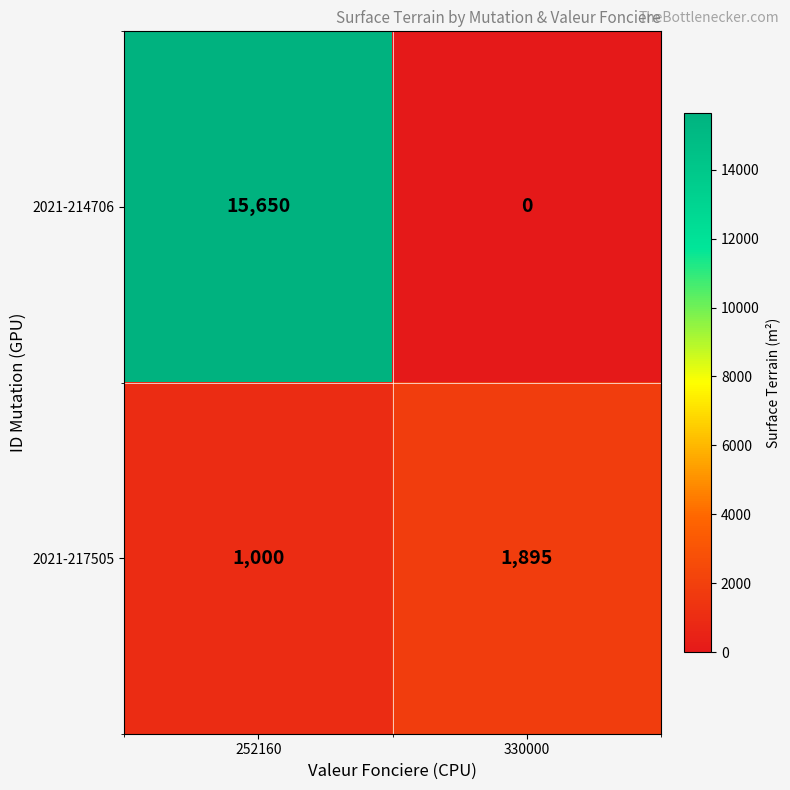

What is the highest value of the 2021-217505 series?

1895